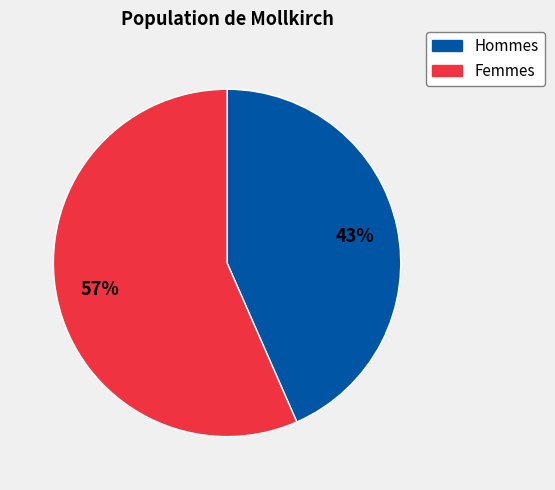

The Femmes slice represents 57% of the pie. True or false?

True